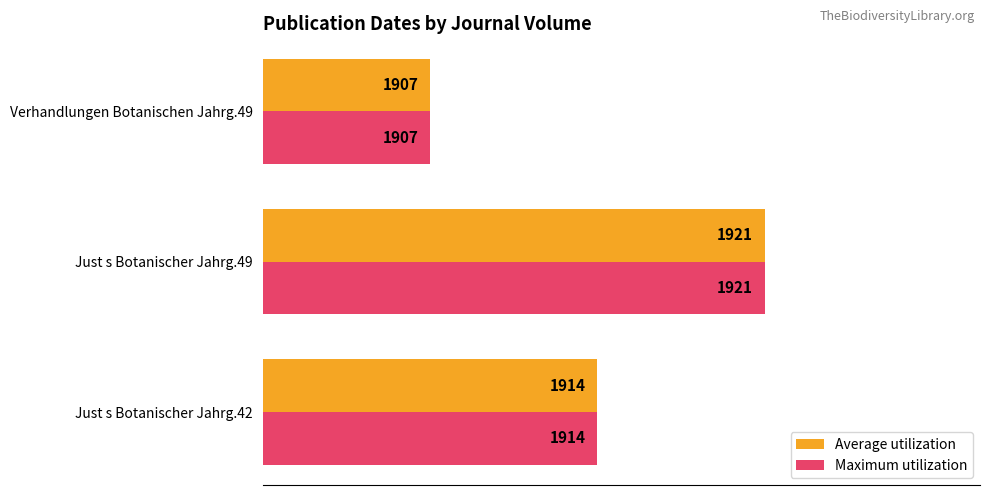

The Average utilization series shows 1921 at Just s Botanischer Jahrg.49. True or false?

True